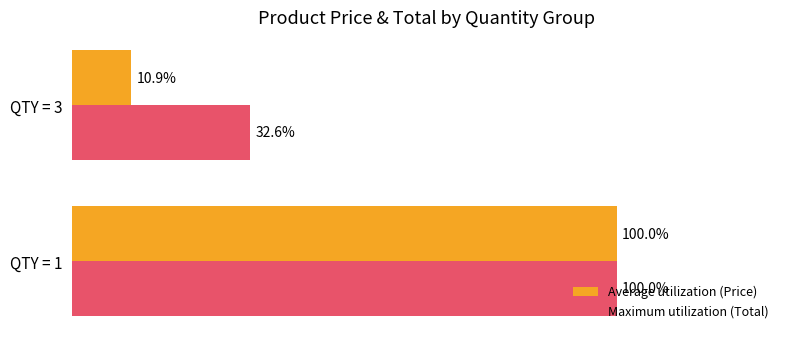

Between QTY = 1 and QTY = 3, which series saw the biggest shift?

Average utilization (Price)